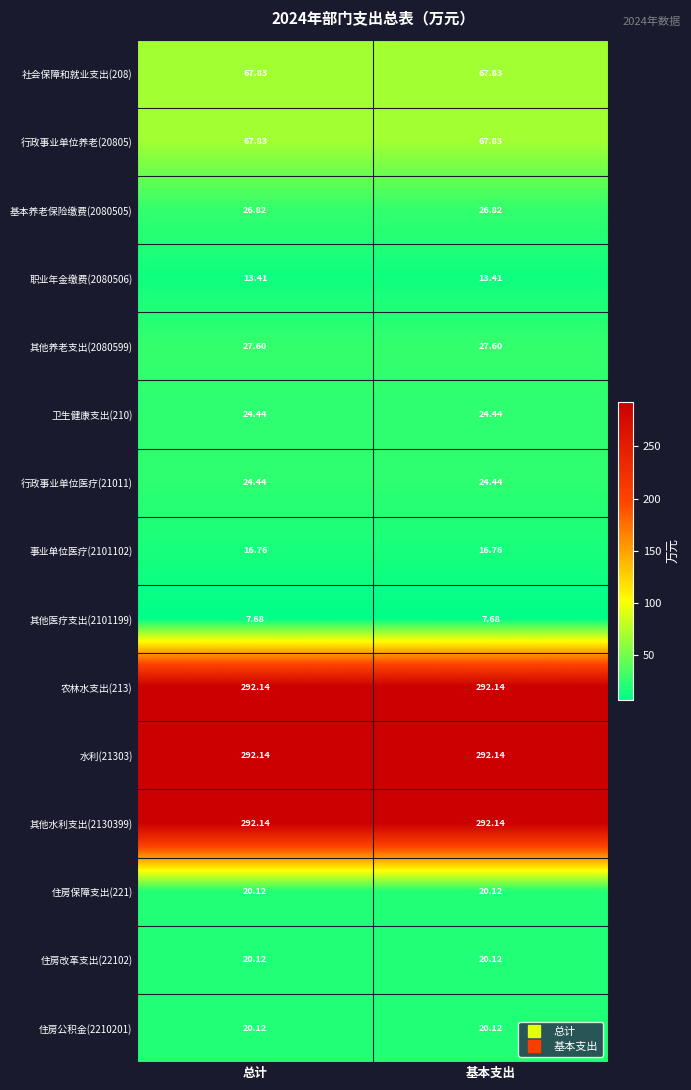

How many series are shown in this chart?

15